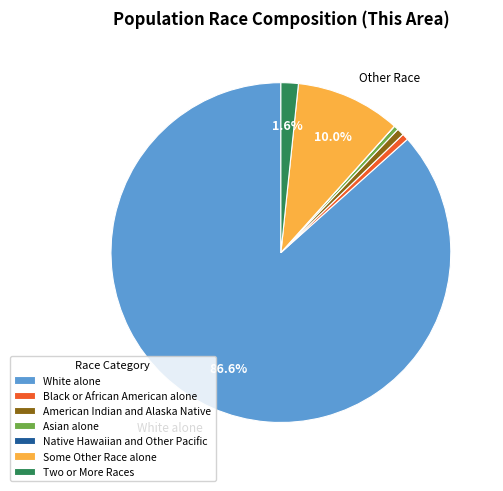

To the nearest percent, what is the average slice percentage?

14%